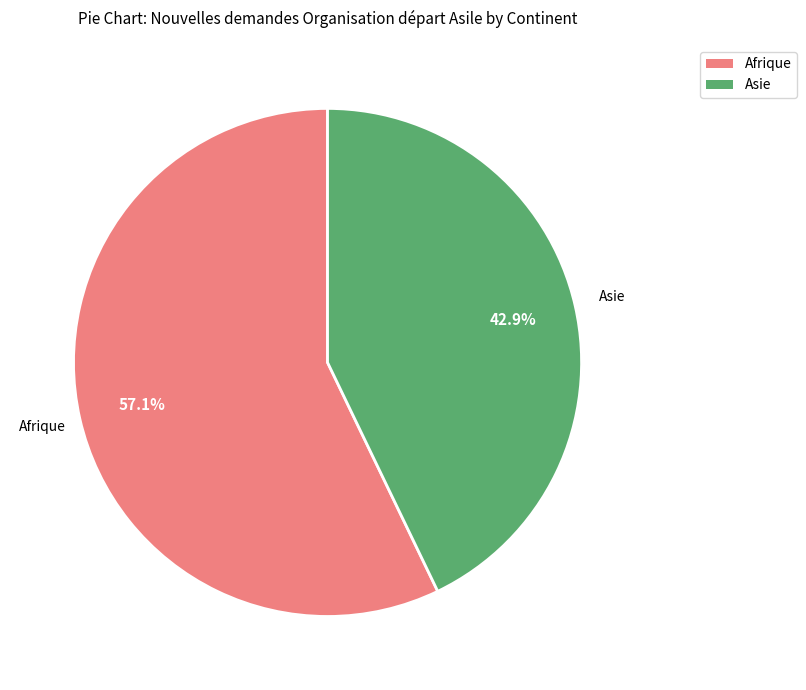

Is there a majority slice in this chart?

Yes